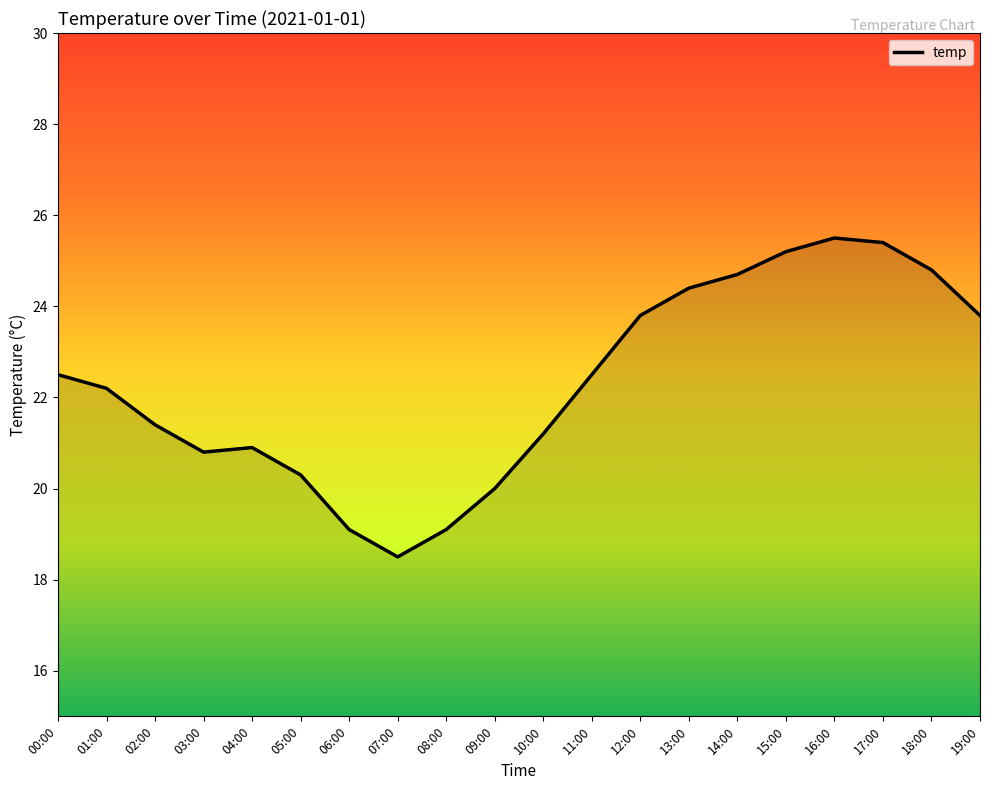

Where does the data first go above 22?

00:00